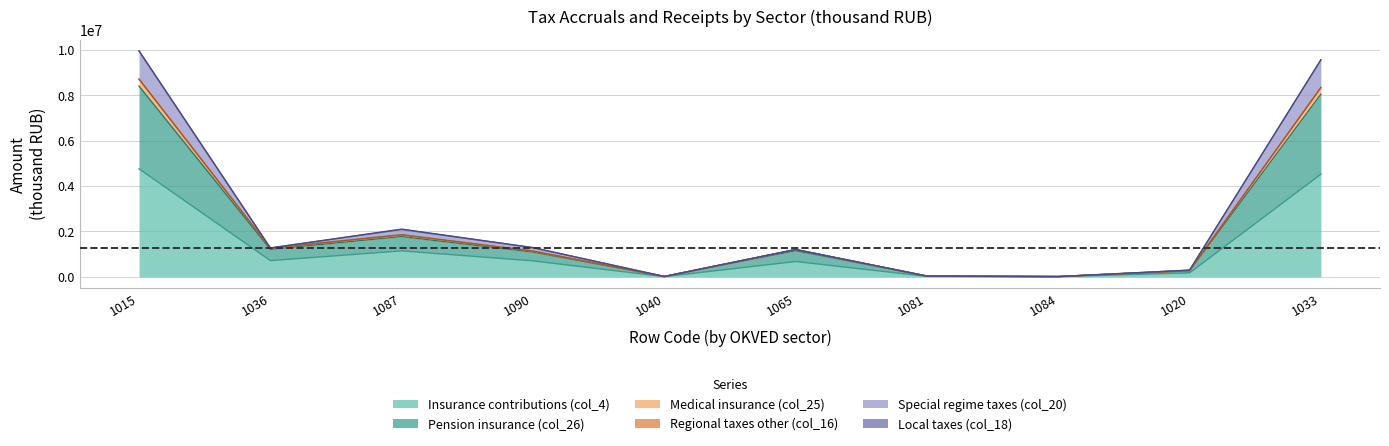

True or false: col_25 and col_26 cross at least once.

False